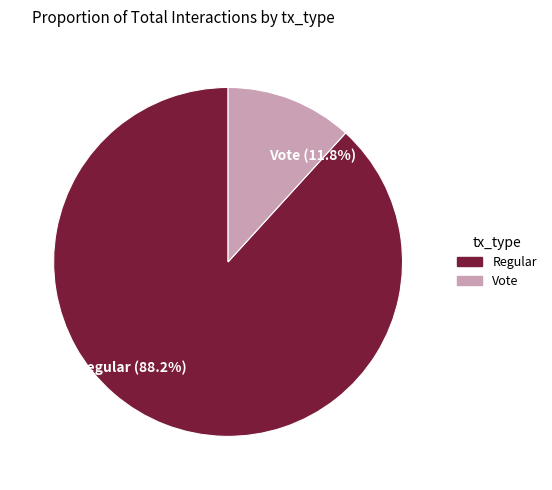

What percentage do Regular and Vote together represent?

100.0%